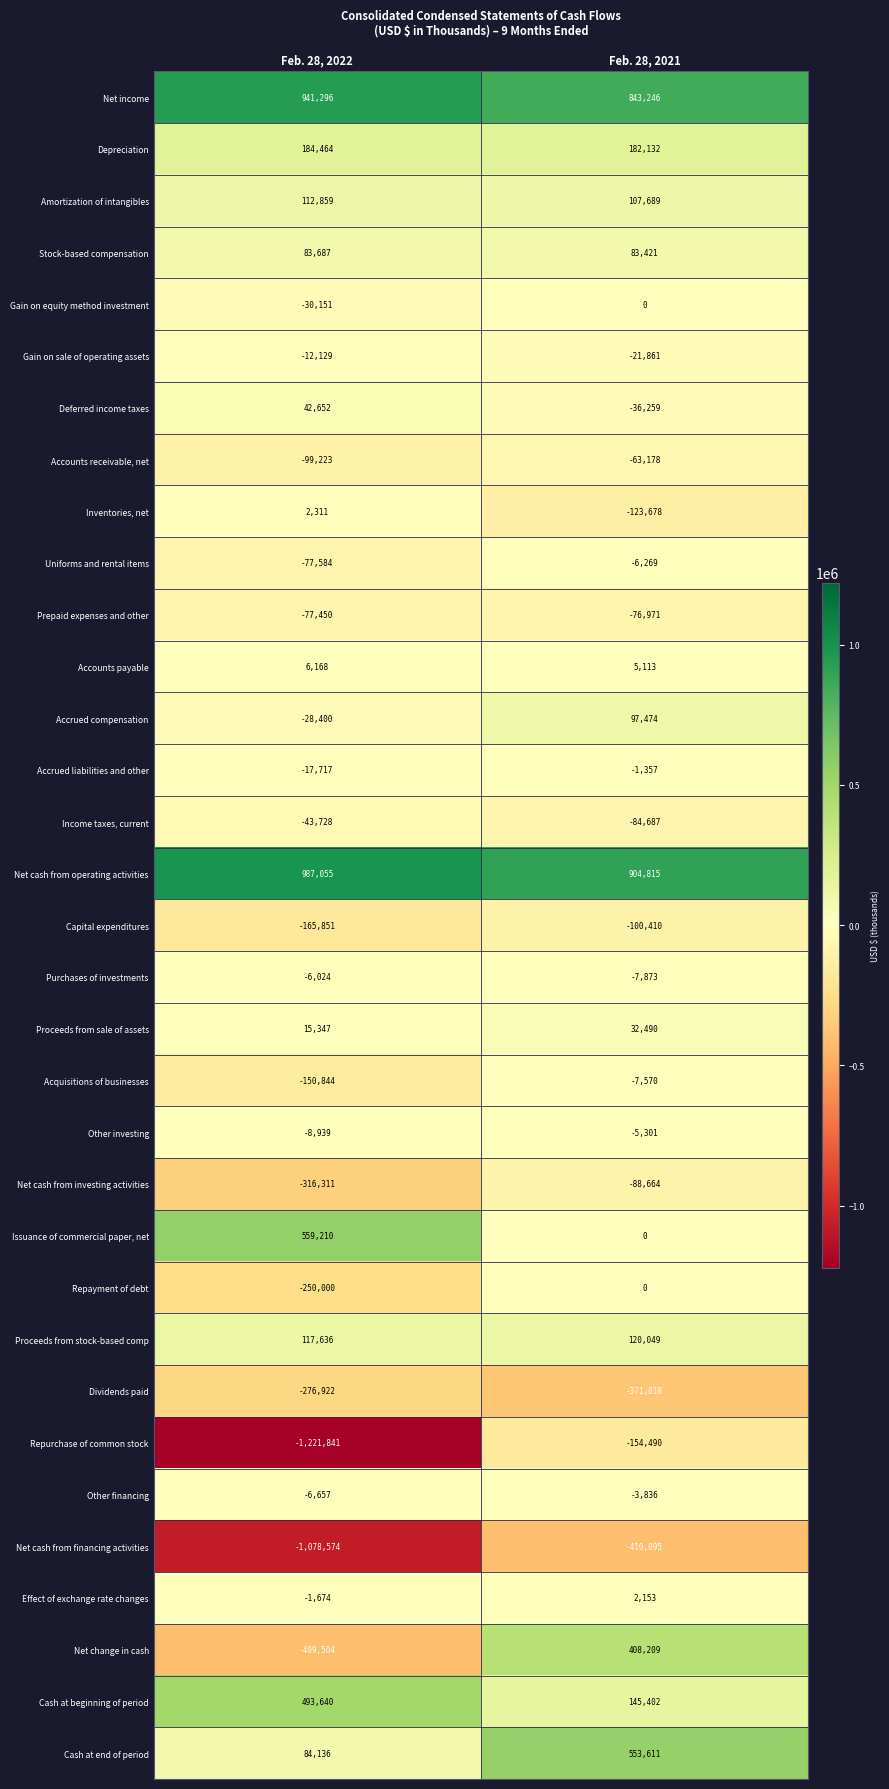

True or false: Inventories, net has a value of -123678 at Feb. 28, 2021.

True